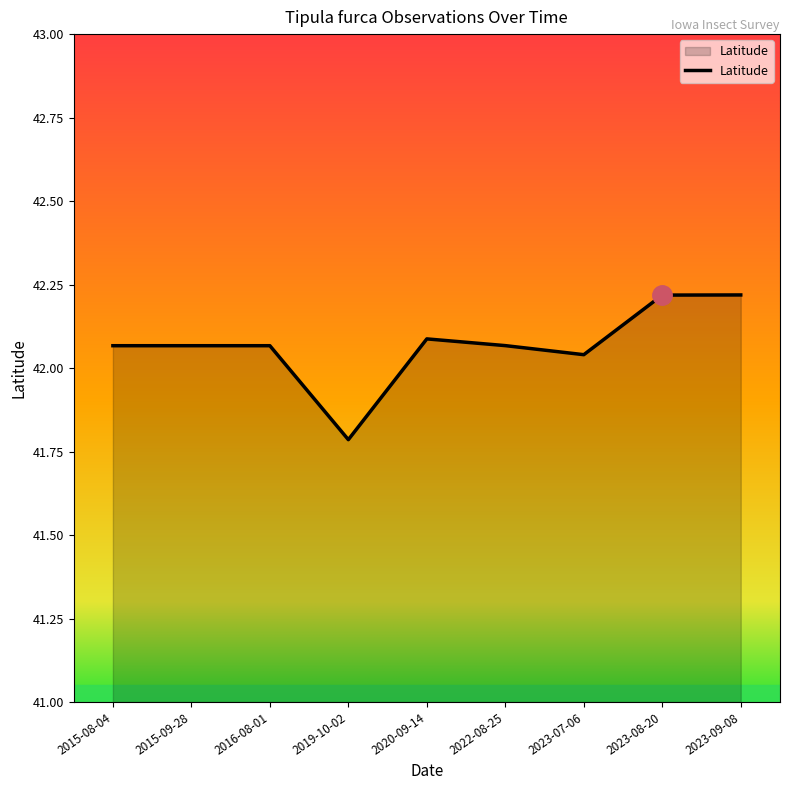

The value at 2019-10-02 is 21.4. True or false?

False